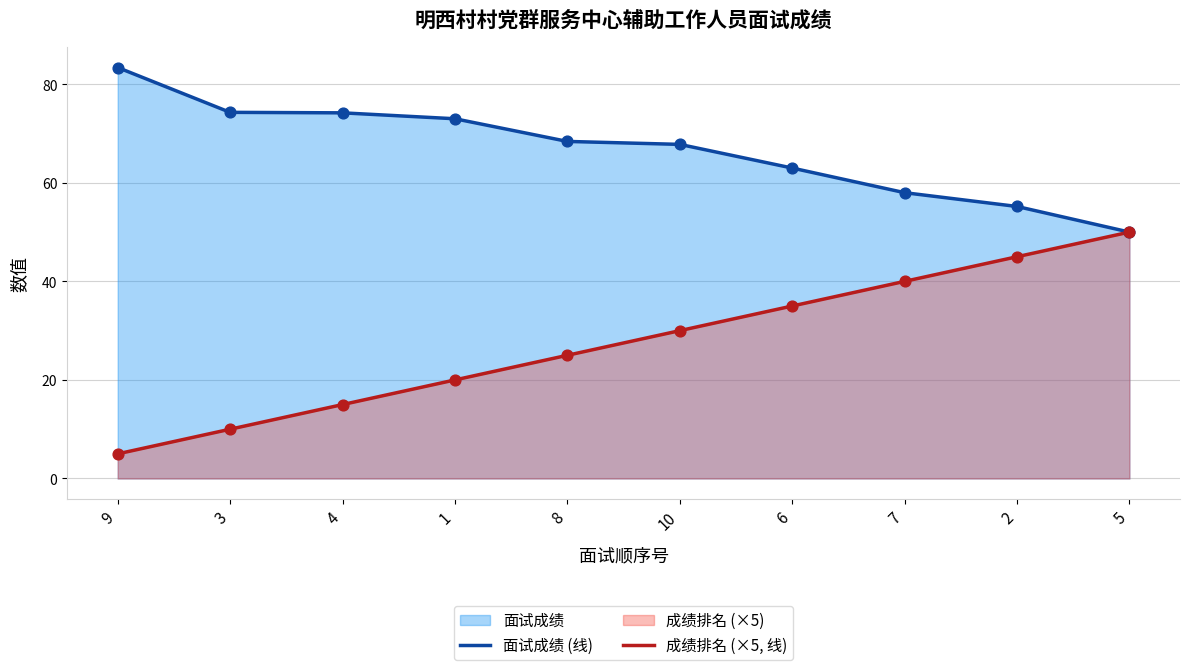

What is the total value across all series at 6?

98.0